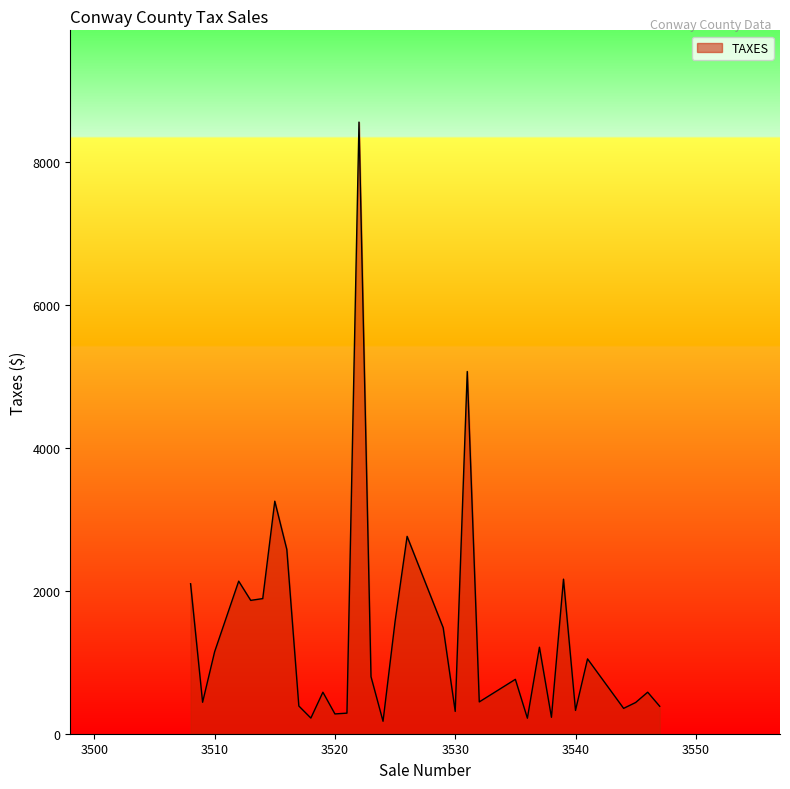

What is the maximum value shown in the chart?

8559.0